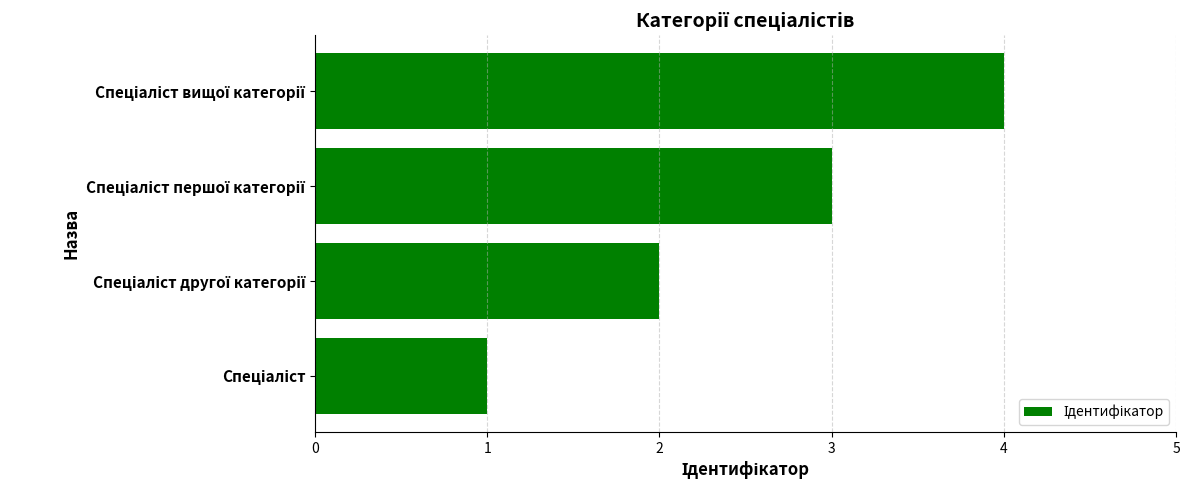

What is the sum of all values?

10